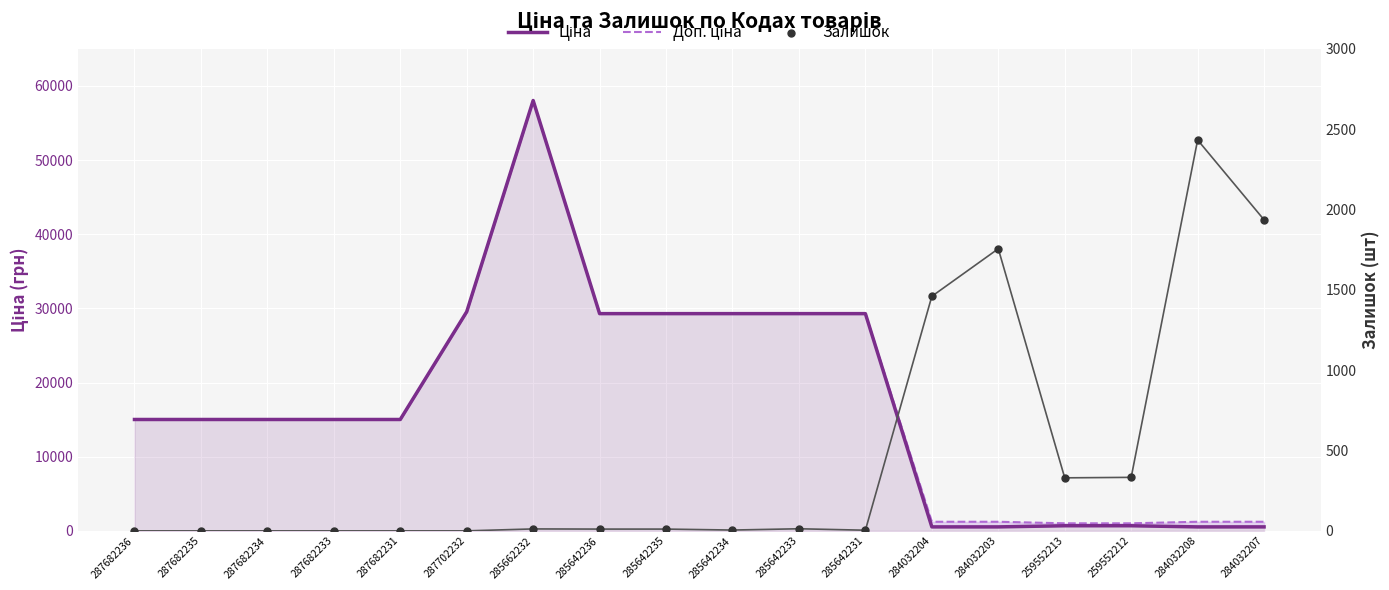

At how many categories does at least one series exceed 31033?

1